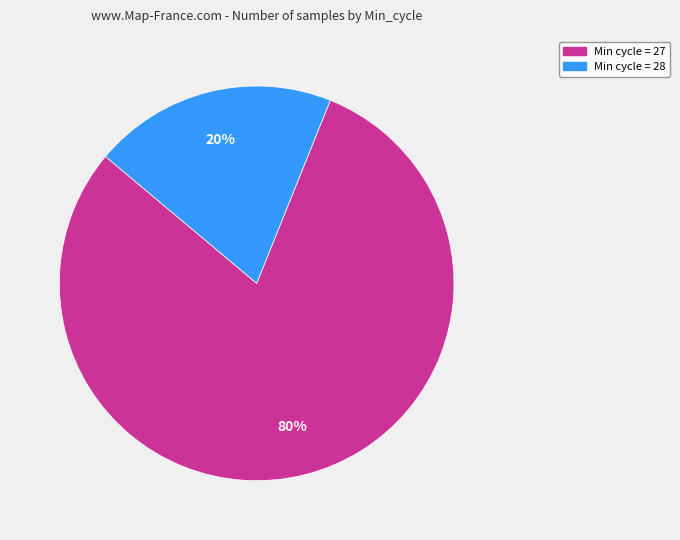

Is there a majority slice in this chart?

Yes